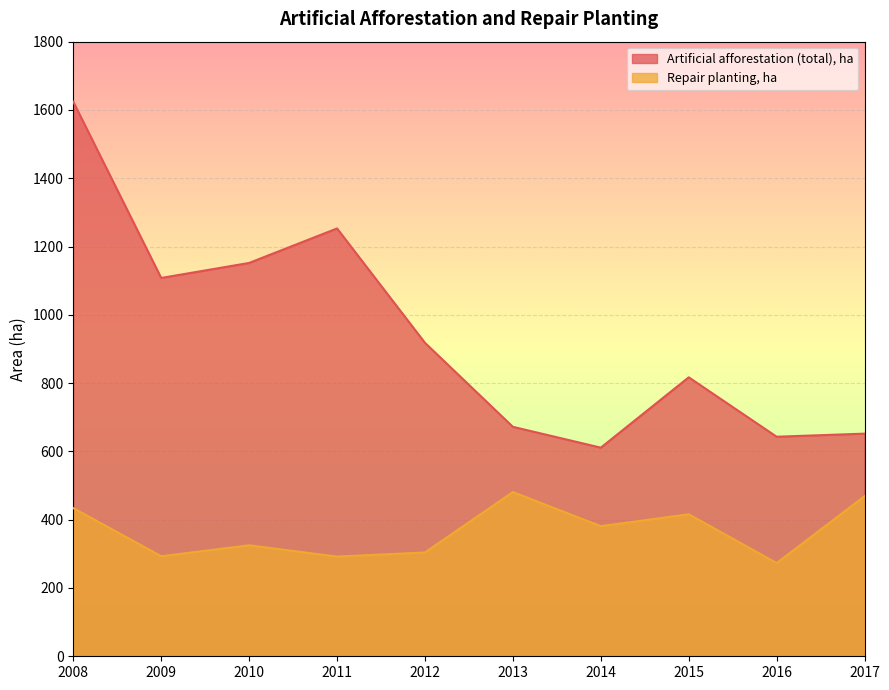

True or false: Repair planting, ha and Artificial afforestation (total), ha cross at least once.

False